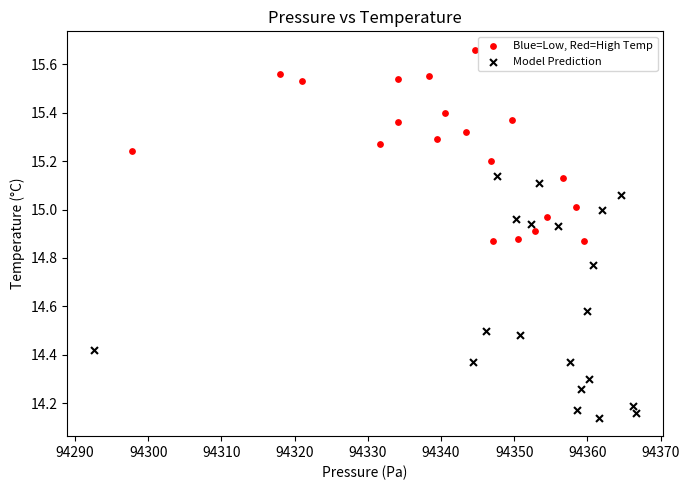

Which series reaches the minimum Y coordinate?

Model Prediction